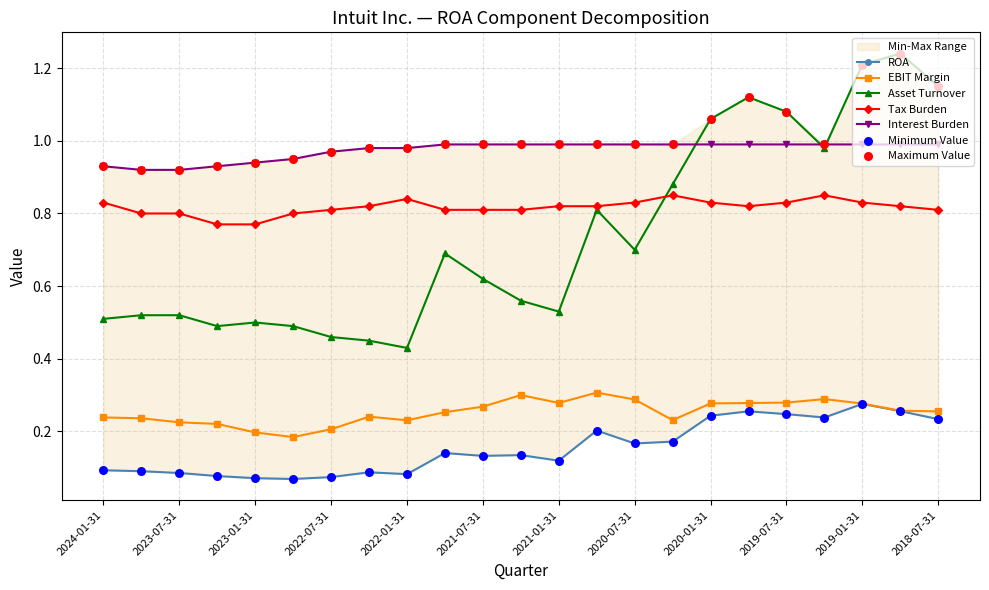

Which series has the largest Y range (max minus min)?

Asset Turnover